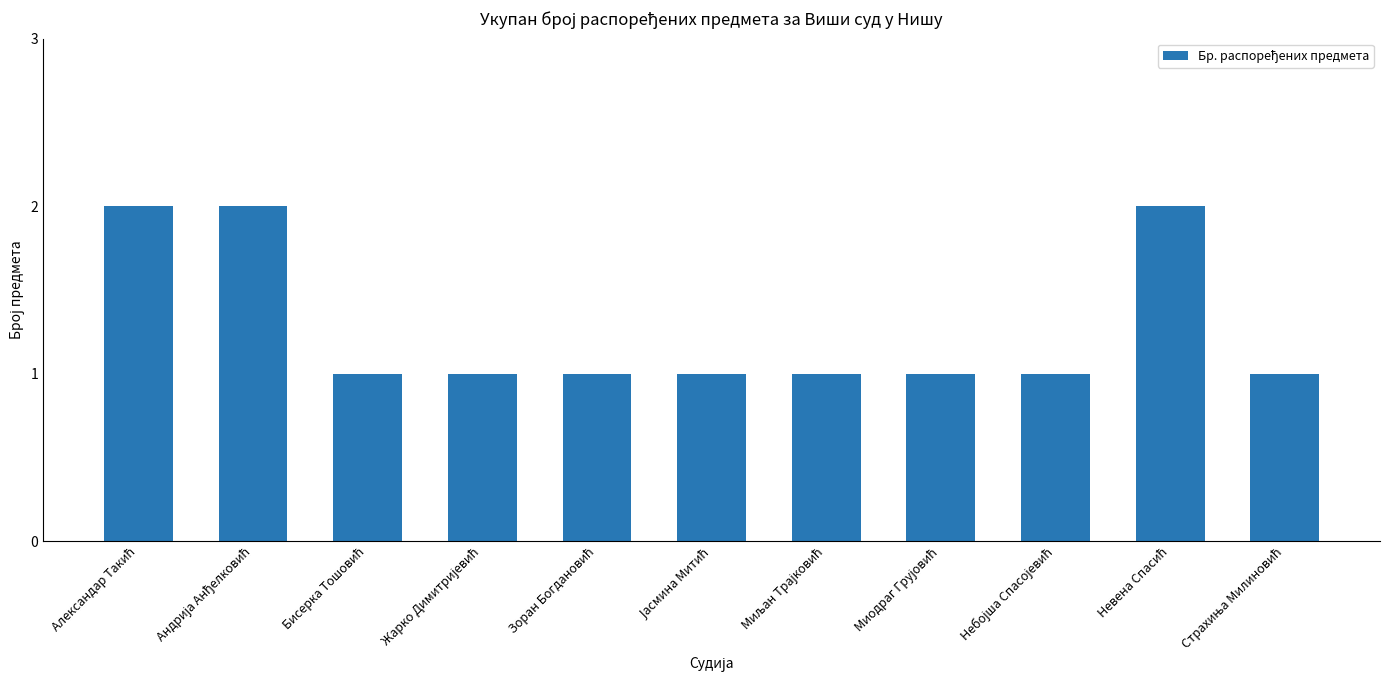

What is the sum of all values?

14